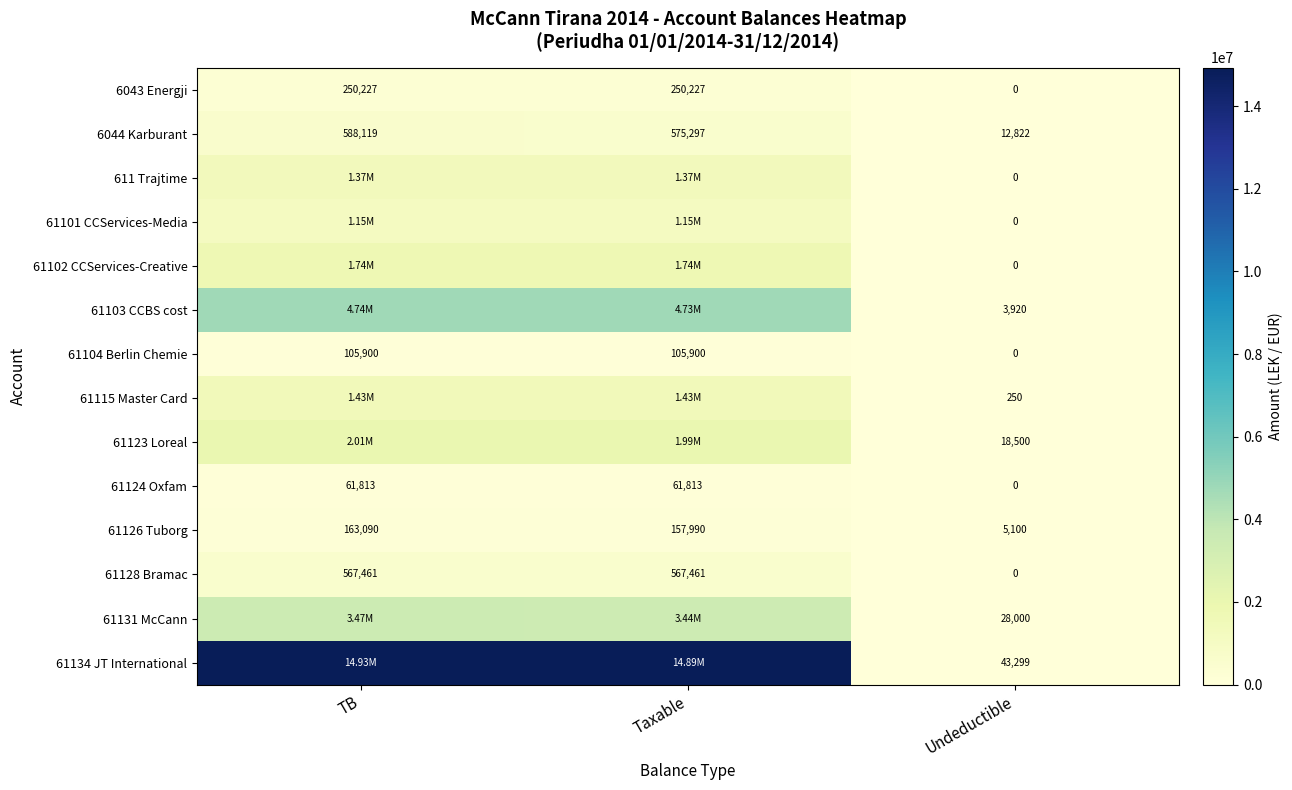

Is the value of 611 Trajtime at Undeductible greater than the value of 61128 Bramac at TB?

No